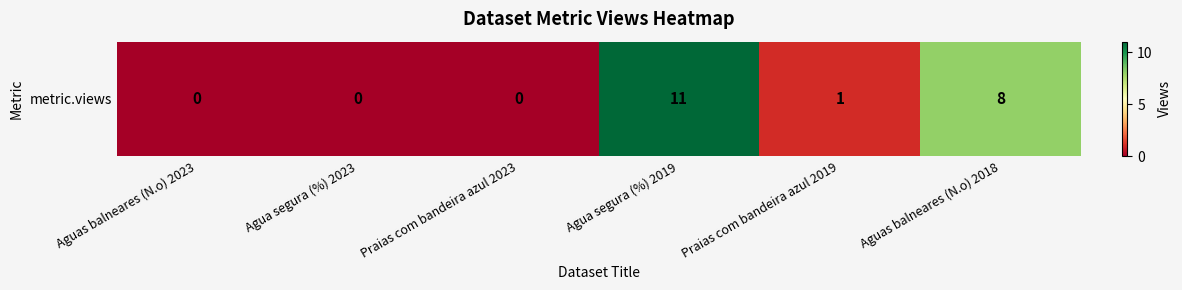

Reading left to right, transcribe all the data shown in this chart.

Aguas balneares (N.o) 2023=0	Agua segura (%) 2023=0	Praias com bandeira azul 2023=0	Agua segura (%) 2019=11	Praias com bandeira azul 2019=1	Aguas balneares (N.o) 2018=8